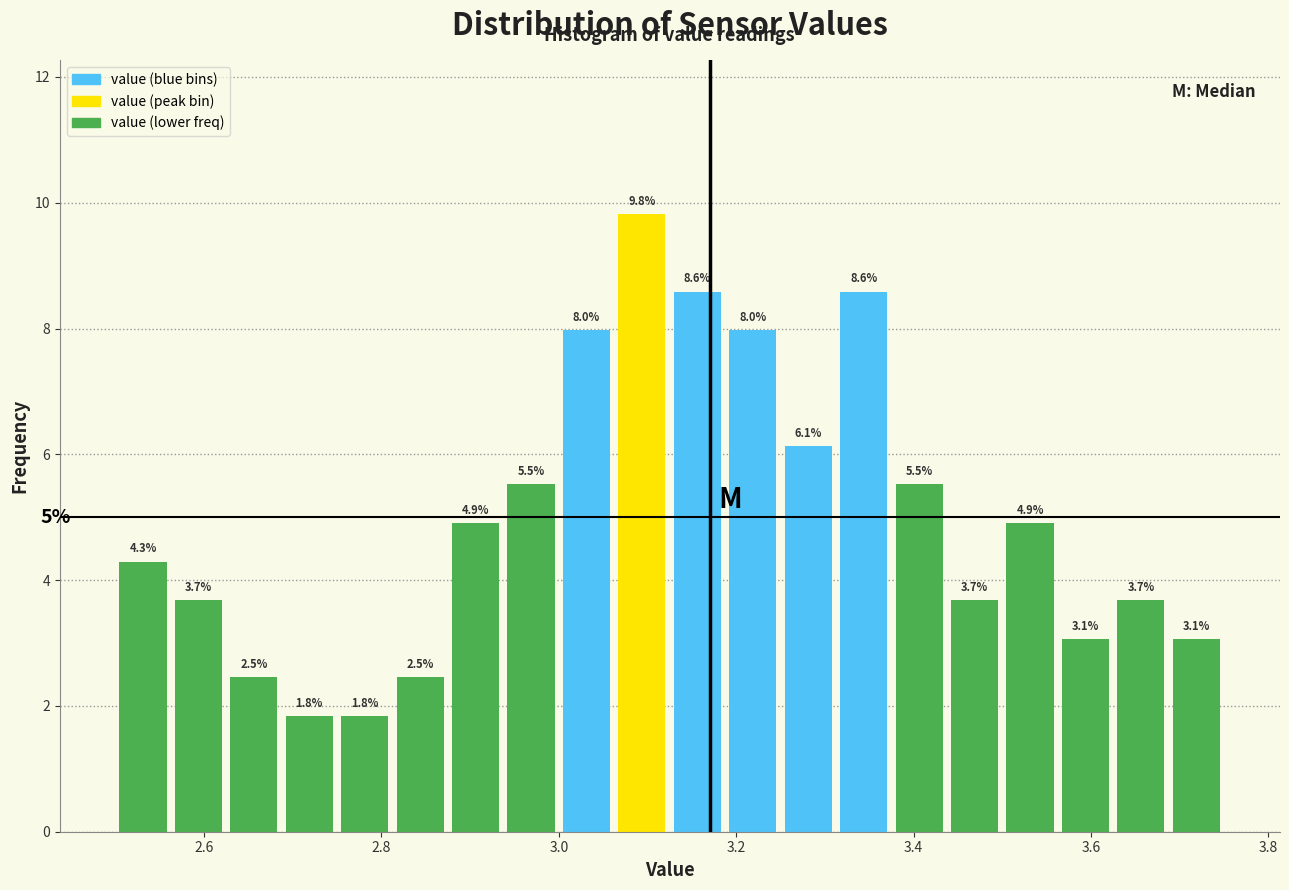

Read against the x-axis, roughly where is the centre of the tallest bar?

3.10